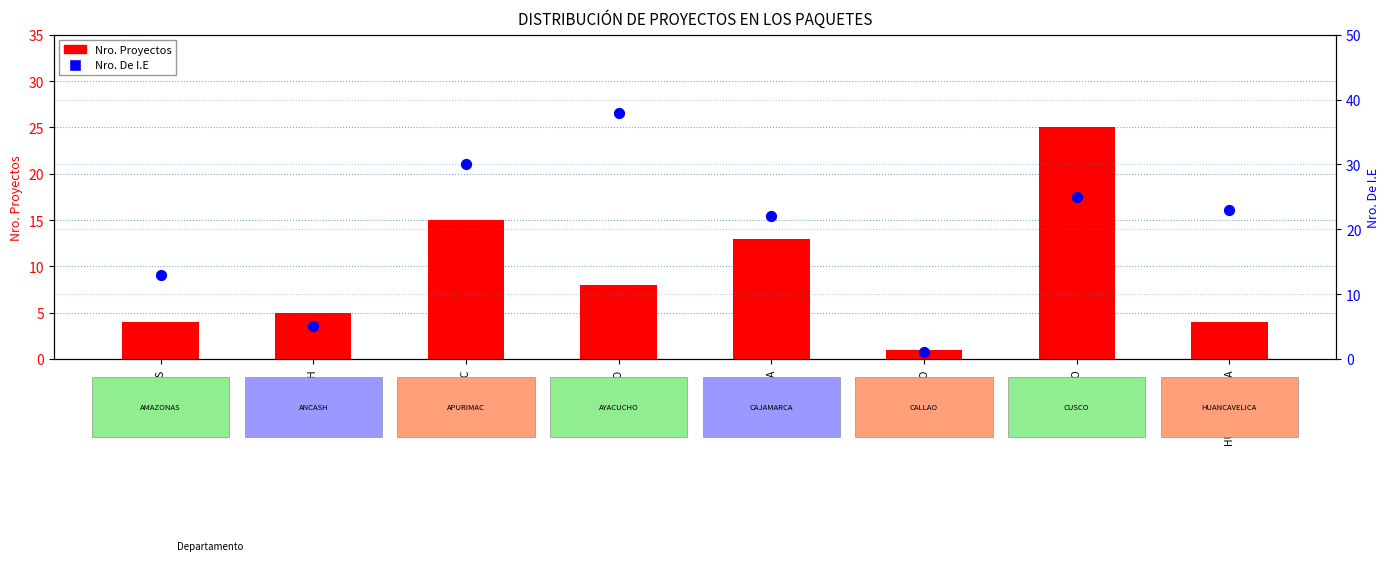

What is the total value across all series at ANCASH?

10